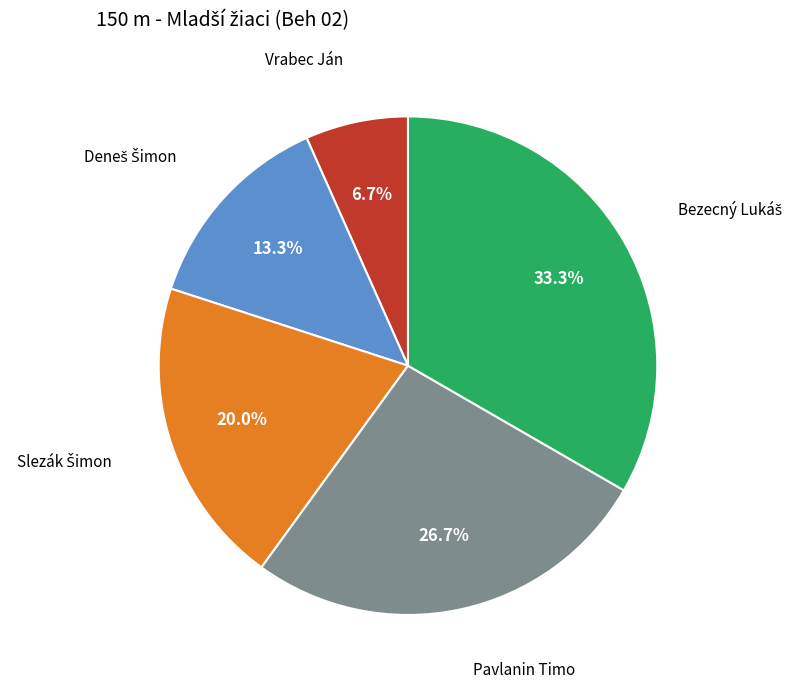

Is there any slice that represents more than half of the pie?

No